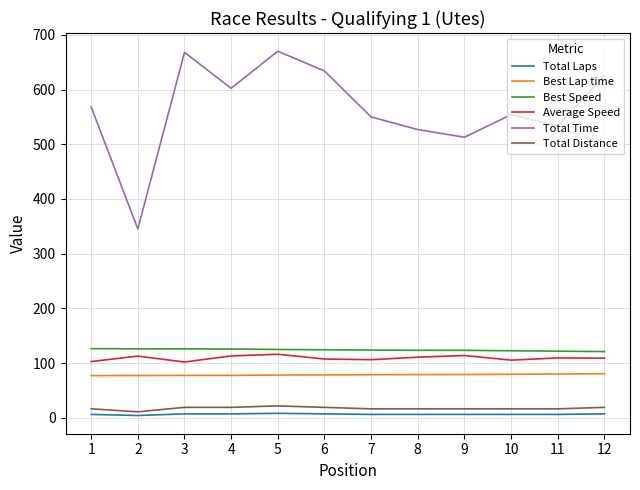

Is the value of Total Laps at 2 greater than the value of Total Distance at 3?

No